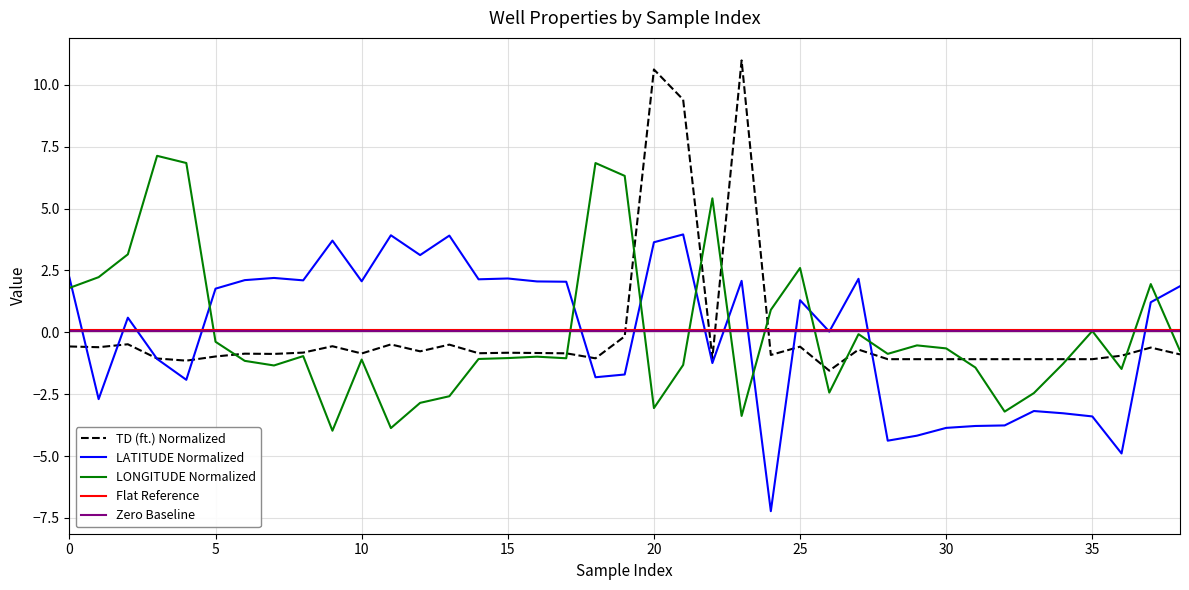

True or false: LONGITUDE Normalized and LATITUDE Normalized intersect in this chart.

True